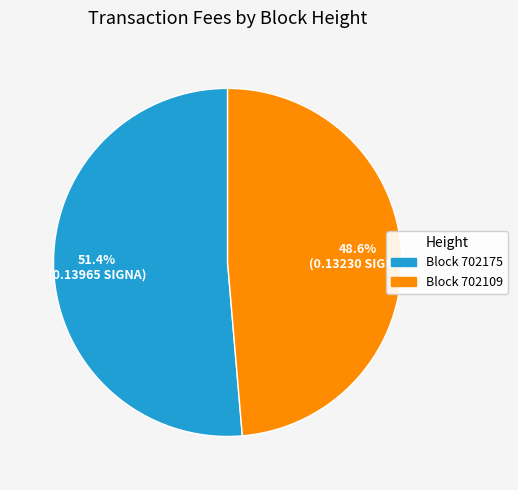

Does any single category account for the majority?

Yes